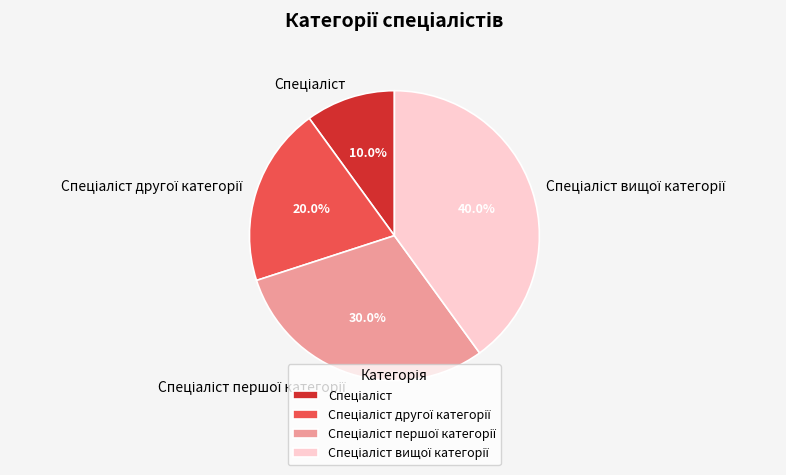

How many slices are in this pie chart?

4